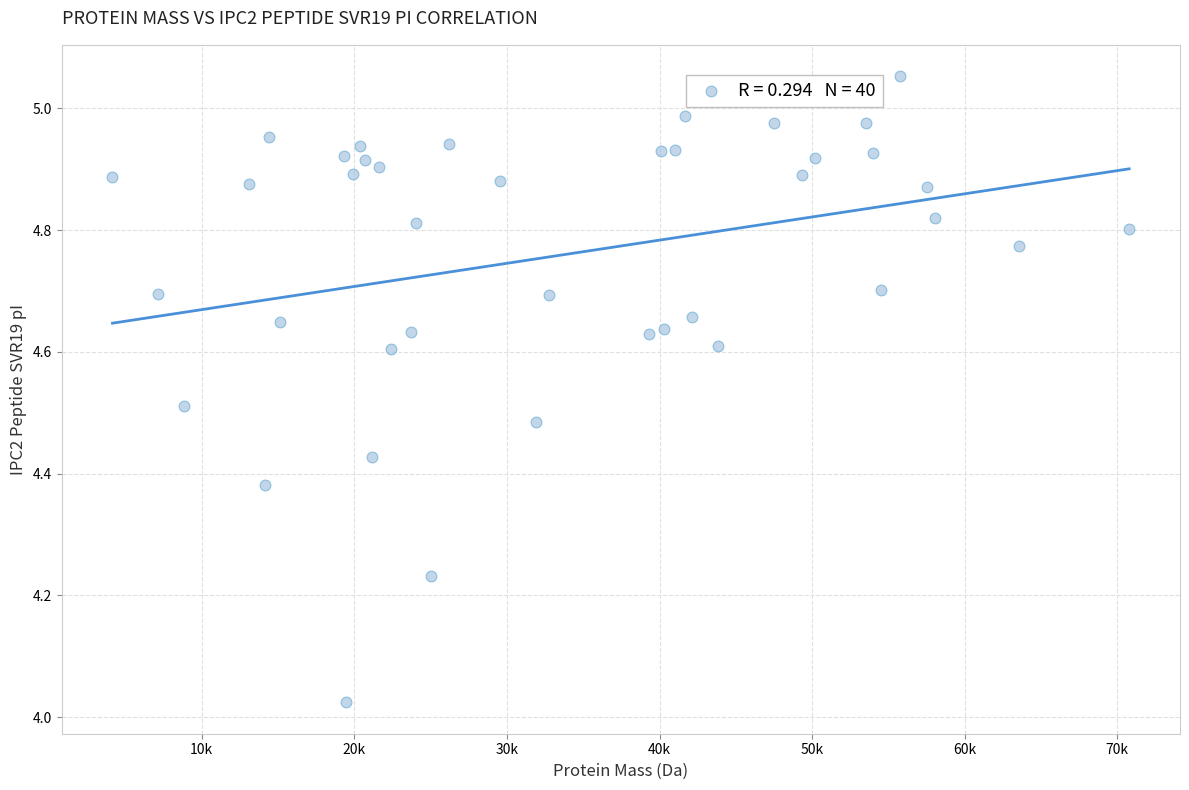

What is the range of Y values (max minus min)?

1.0